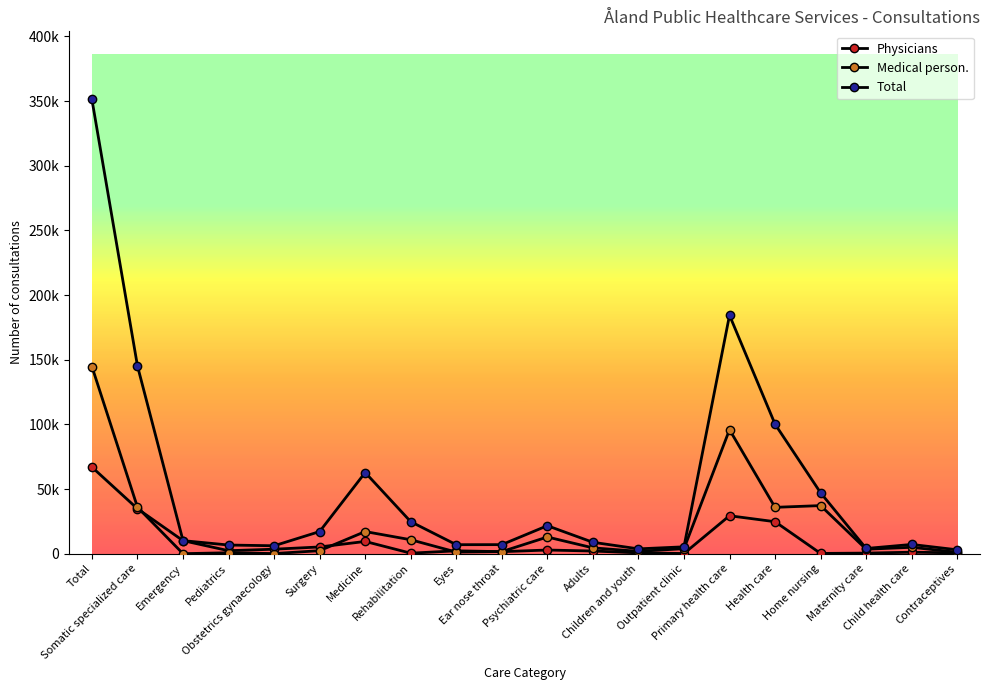

Reading left to right, list all the values displayed in this chart.

Physicians: Total=66960	Somatic specialized care=34762	Emergency=10078	Pediatrics=2318	Obstetrics gynaecology=3477	Surgery=5208	Medicine=9474	Rehabilitation=406	Eyes=2229	Ear nose throat=1571	Psychiatric care=2846	Adults=2067	Children and youth=641	Outpatient clinic=138	Primary health care=29352	Health care=24734	Home nursing=212	Maternity care=460	Child health care=1152	Contraceptives=664
Medical person.: Total=144727	Somatic specialized care=35952	Emergency=22	Pediatrics=724	Obstetrics gynaecology=98	Surgery=2339	Medicine=17117	Rehabilitation=10789	Eyes=1247	Ear nose throat=1615	Psychiatric care=12904	Adults=4531	Children and youth=1809	Outpatient clinic=3900	Primary health care=95871	Health care=35849	Home nursing=37193	Maternity care=3444	Child health care=4961	Contraceptives=1091
Total: Total=351227	Somatic specialized care=145202	Emergency=10109	Pediatrics=6704	Obstetrics gynaecology=6130	Surgery=17119	Medicine=62769	Rehabilitation=24755	Eyes=6968	Ear nose throat=7006	Psychiatric care=21636	Adults=8823	Children and youth=3738	Outpatient clinic=5319	Primary health care=184389	Health care=100144	Home nursing=47079	Maternity care=4042	Child health care=7154	Contraceptives=3020